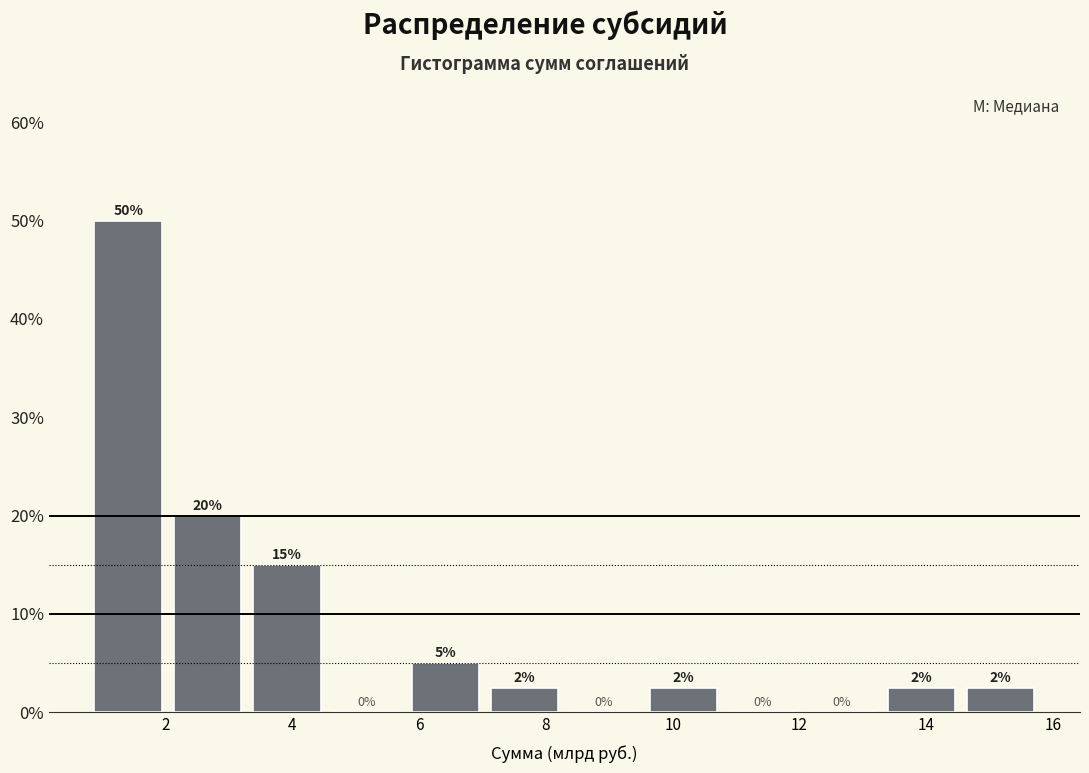

Over which range of the x-axis is the bar tallest?

0.8 to 2.0